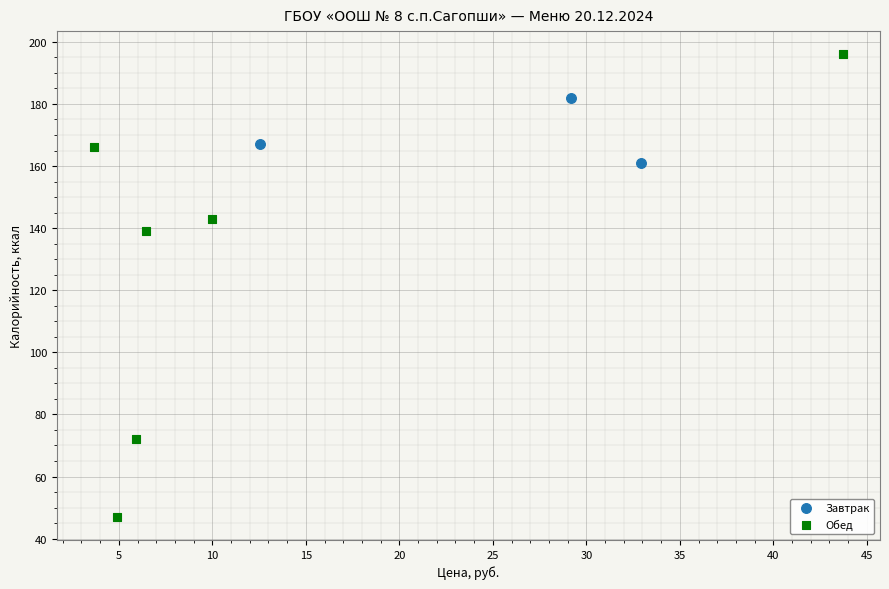

Which series reaches the maximum Y coordinate?

Обед